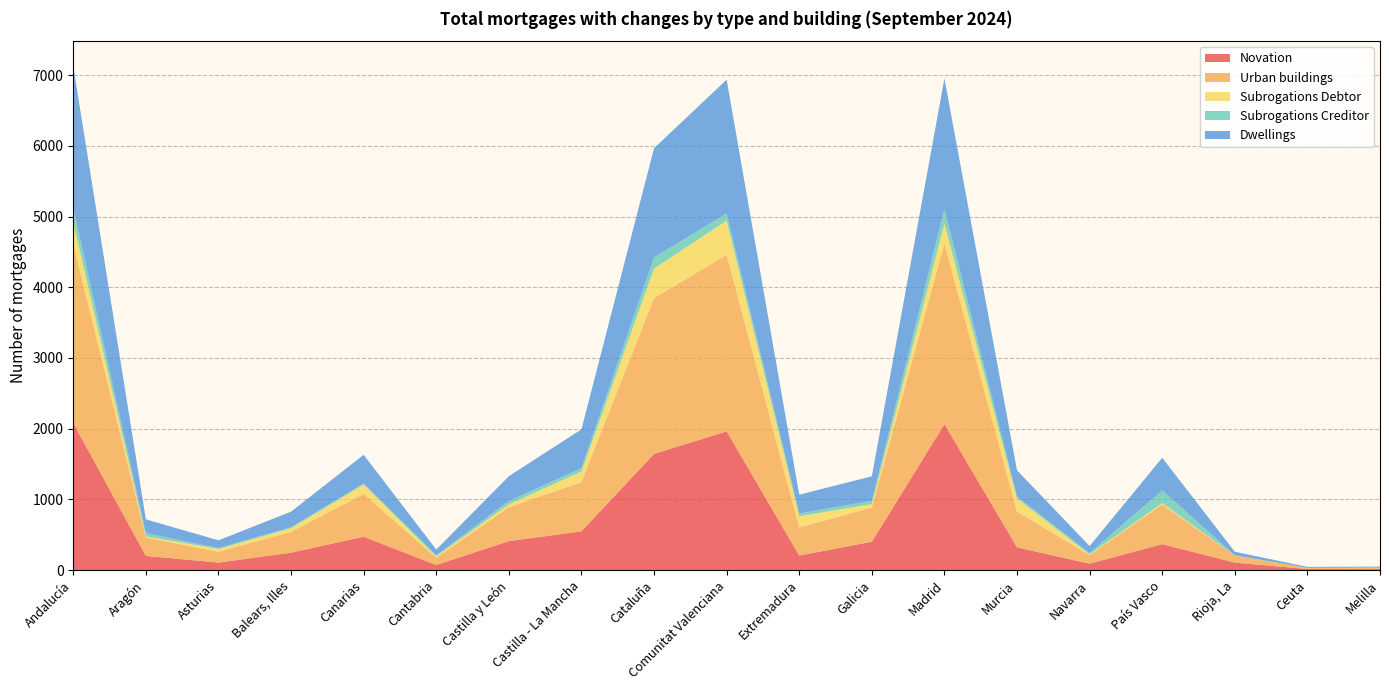

Reading left to right, what are all the values shown in this chart?

Novation: Andalucía=2079	Aragón=201	Asturias=107	Balears, Illes=247	Canarias=473	Cantabria=72	Castilla y León=410	Castilla - La Mancha=549	Cataluña=1643	Comunitat Valenciana=1962	Extremadura=206	Galicia=401	Madrid=2064	Murcia=322	Navarra=91	País Vasco=367	Rioja, La=106	Ceuta=16	Melilla=14
Urban buildings: Andalucía=2532	Aragón=260	Asturias=153	Balears, Illes=294	Canarias=605	Cantabria=103	Castilla y León=479	Castilla - La Mancha=696	Cataluña=2204	Comunitat Valenciana=2497	Extremadura=397	Galicia=484	Madrid=2552	Murcia=507	Navarra=121	País Vasco=560	Rioja, La=99	Ceuta=16	Melilla=18
Subrogations Debtor: Andalucía=308	Aragón=17	Asturias=39	Balears, Illes=52	Canarias=133	Cantabria=20	Castilla y León=42	Castilla - La Mancha=150	Cataluña=418	Comunitat Valenciana=483	Extremadura=159	Galicia=49	Madrid=284	Murcia=185	Navarra=11	País Vasco=21	Rioja, La=1	Ceuta=0	Melilla=0
Subrogations Creditor: Andalucía=204	Aragón=45	Asturias=12	Balears, Illes=13	Canarias=14	Cantabria=15	Castilla y León=47	Castilla - La Mancha=47	Cataluña=157	Comunitat Valenciana=103	Extremadura=39	Galicia=47	Madrid=205	Murcia=25	Navarra=19	País Vasco=180	Rioja, La=4	Ceuta=0	Melilla=4
Dwellings: Andalucía=2000	Aragón=195	Asturias=111	Balears, Illes=221	Canarias=406	Cantabria=81	Castilla y León=350	Castilla - La Mancha=549	Cataluña=1544	Comunitat Valenciana=1890	Extremadura=266	Galicia=346	Madrid=1847	Murcia=372	Navarra=99	País Vasco=461	Rioja, La=50	Ceuta=14	Melilla=14